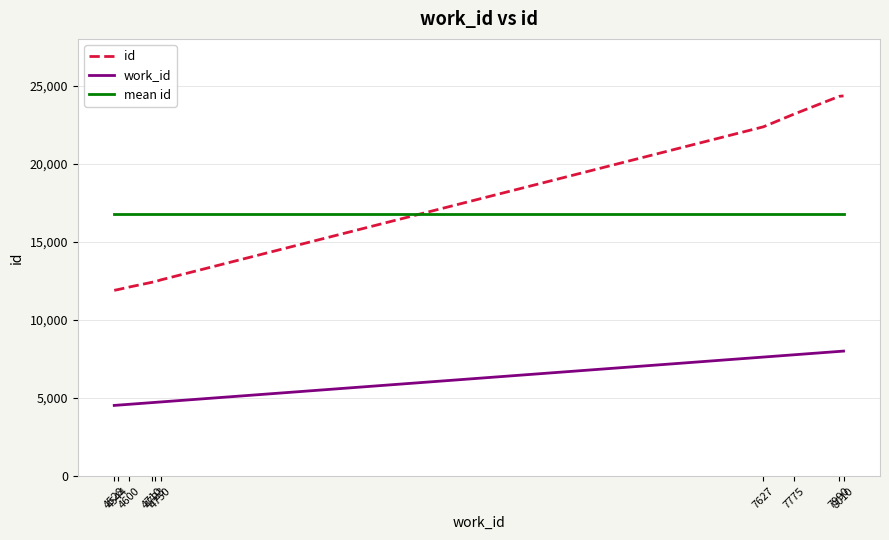

True or false: mean id has a value of 16772.4 at 4750.

True